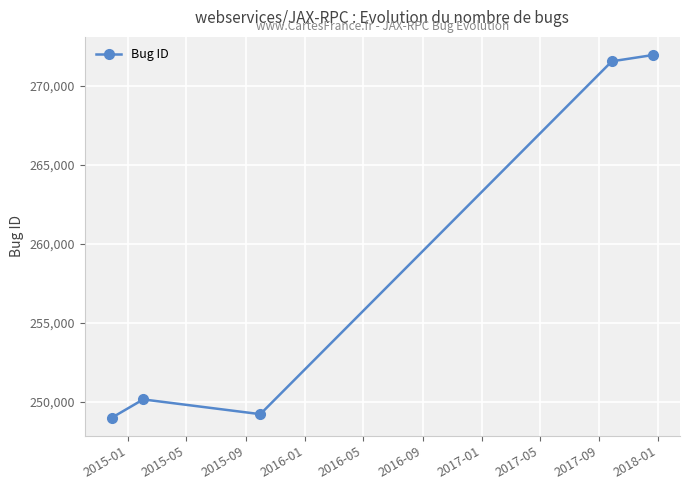

How many points are lower than both their immediate neighbors (excluding endpoints)?

1